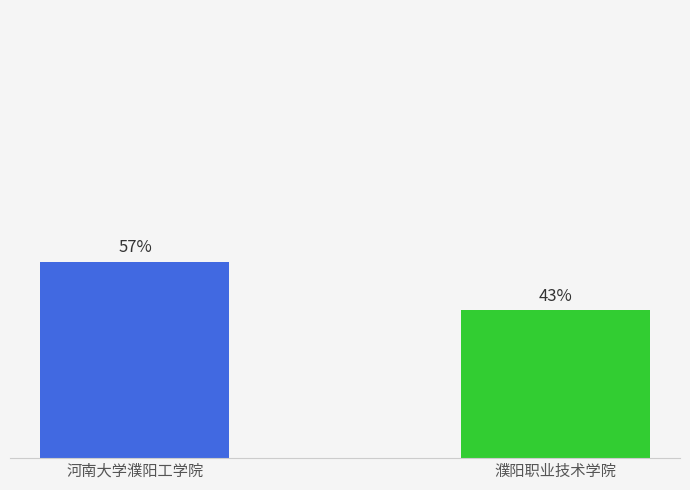

What is the label of the 2nd bar from the right?

河南大学濮阳工学院